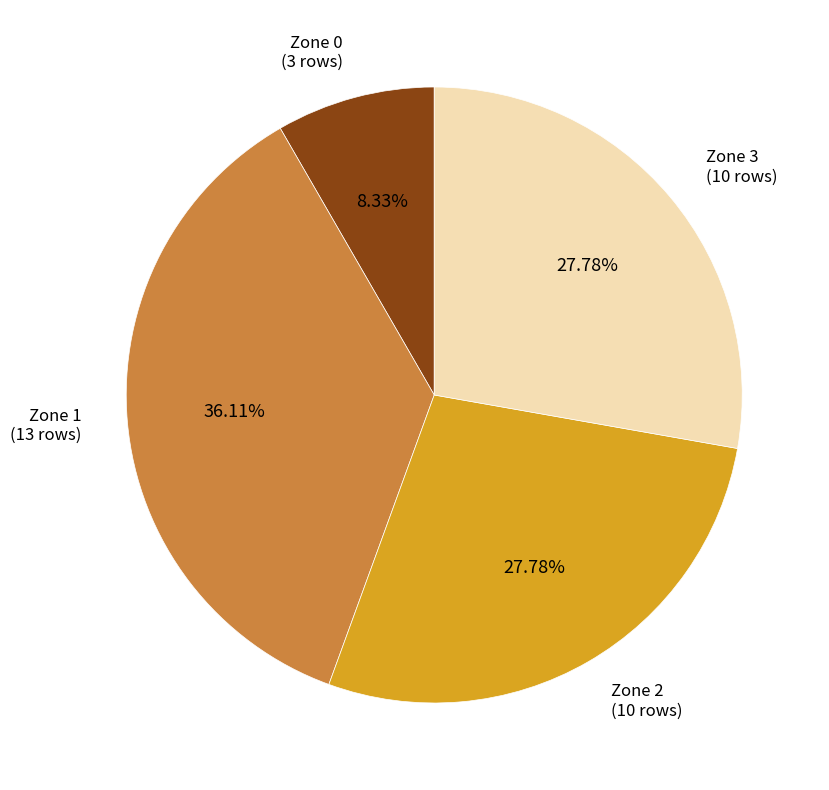

How many segments does this pie chart have?

4